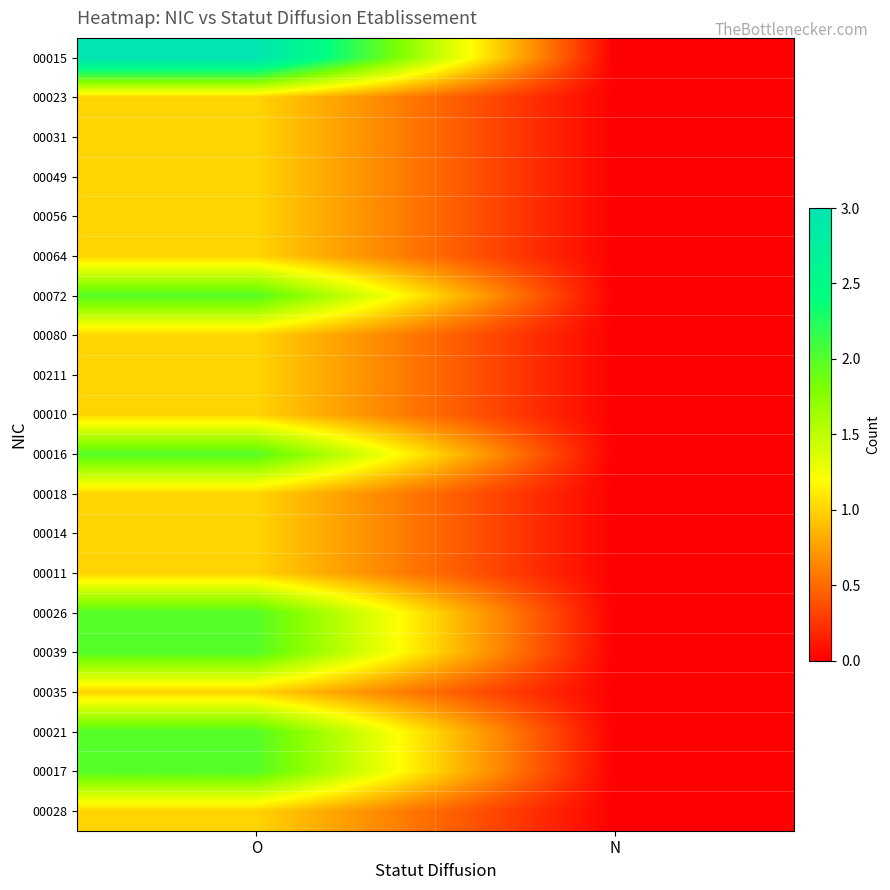

What is the greatest value displayed?

3